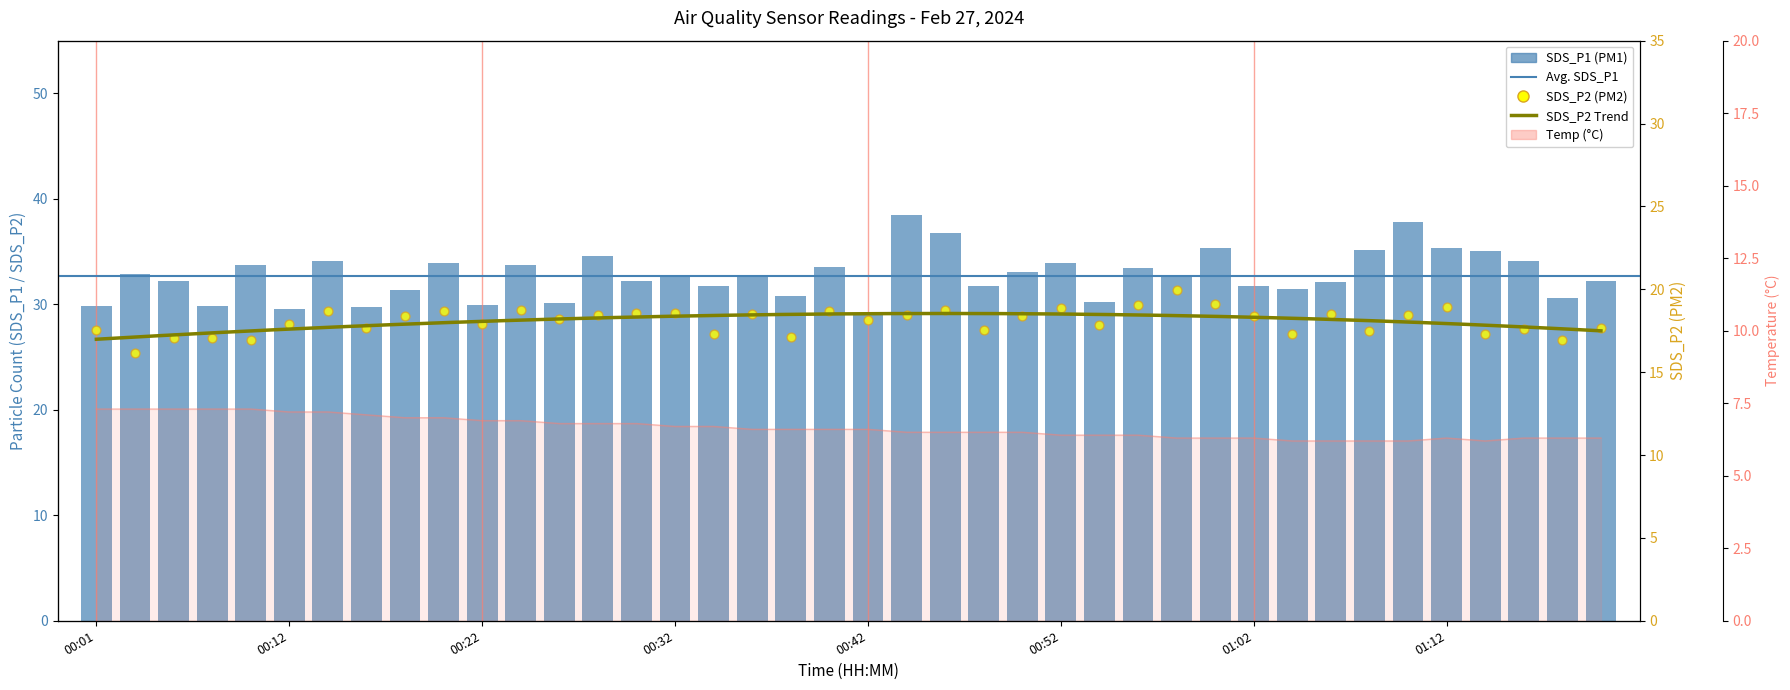

Which series reaches the minimum Y coordinate?

Temp